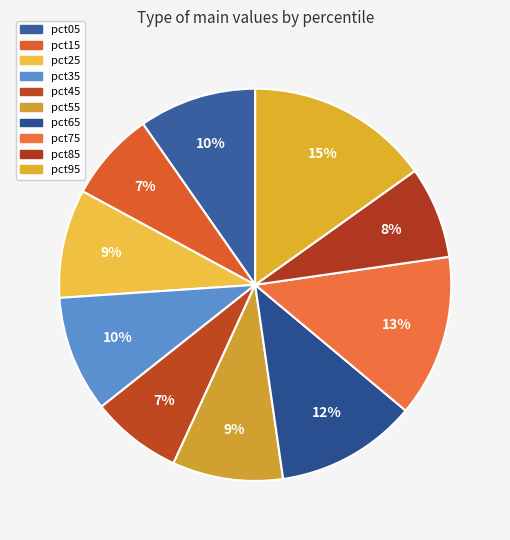

How many slices are in this pie chart?

10